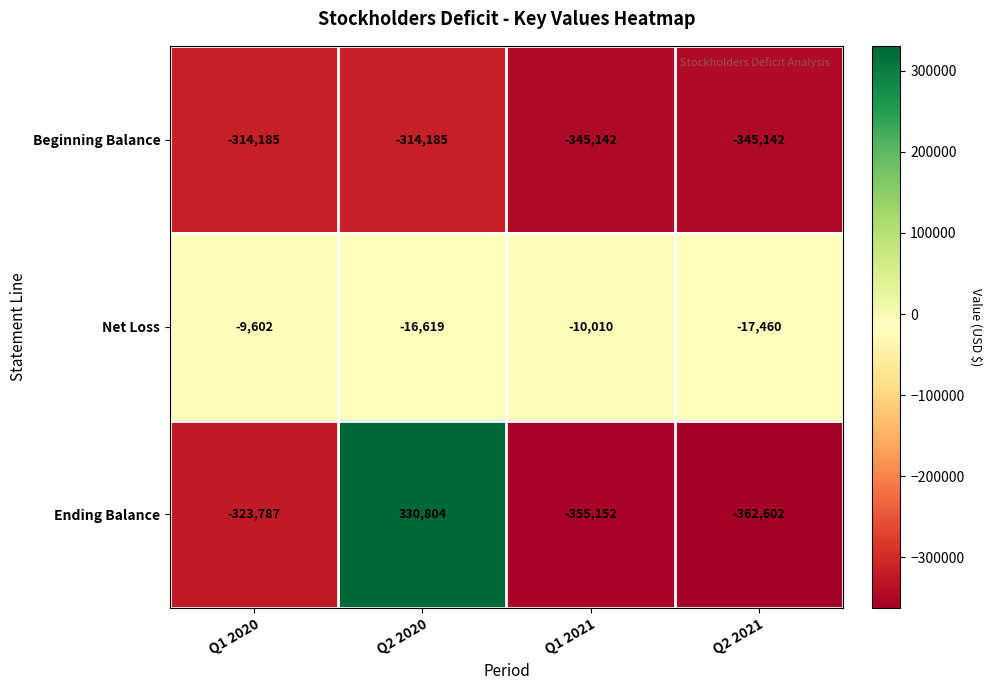

Which series has the largest total across all categories?

Net Loss